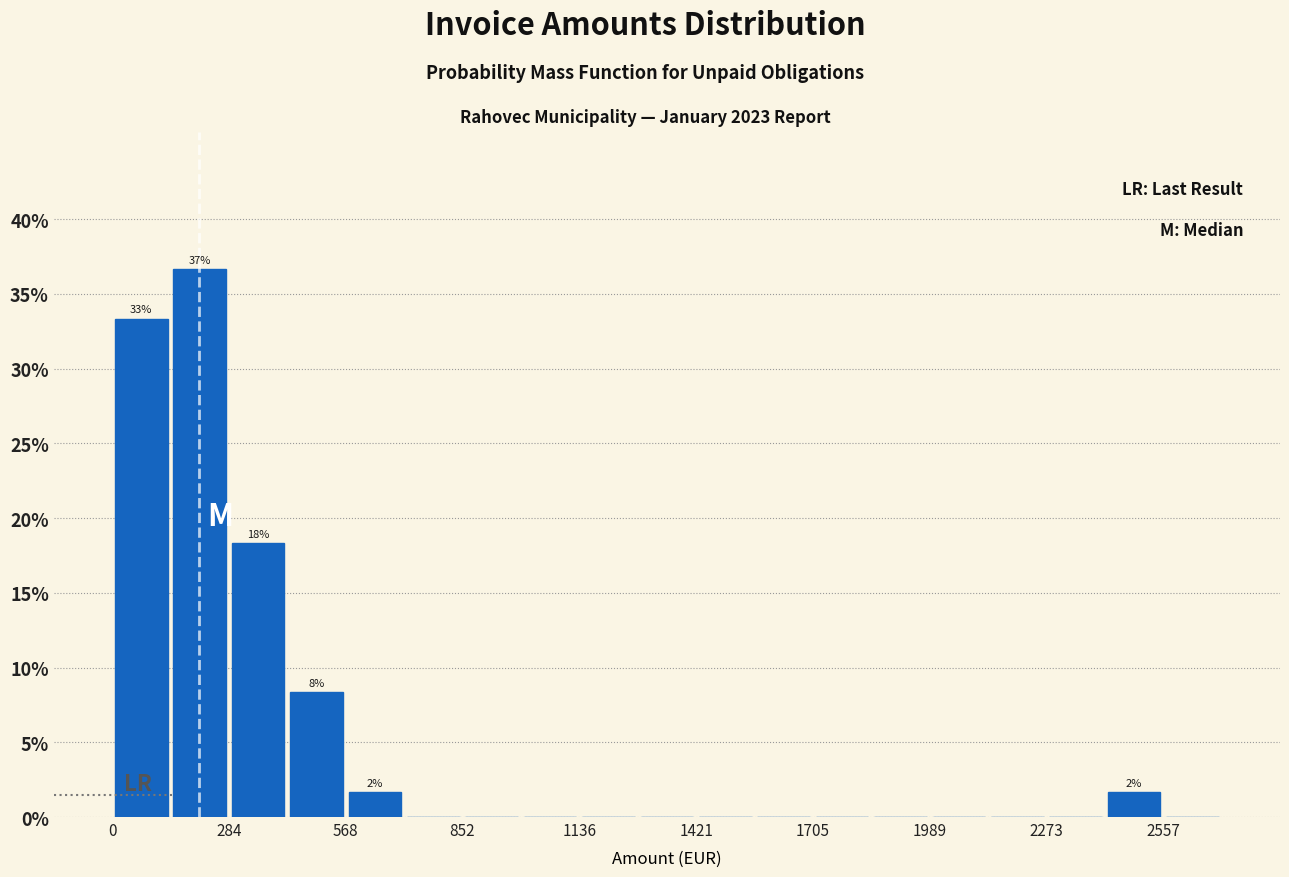

Read against the x-axis, roughly where is the centre of the tallest bar?

200